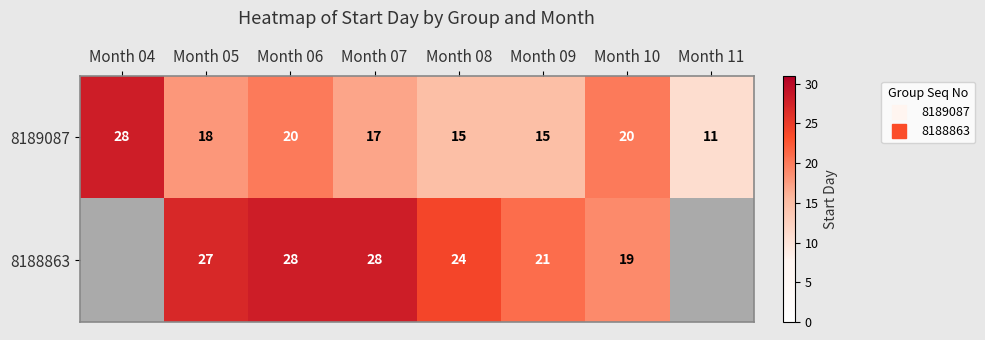

At which category is the sum across all series the highest?

Month 06